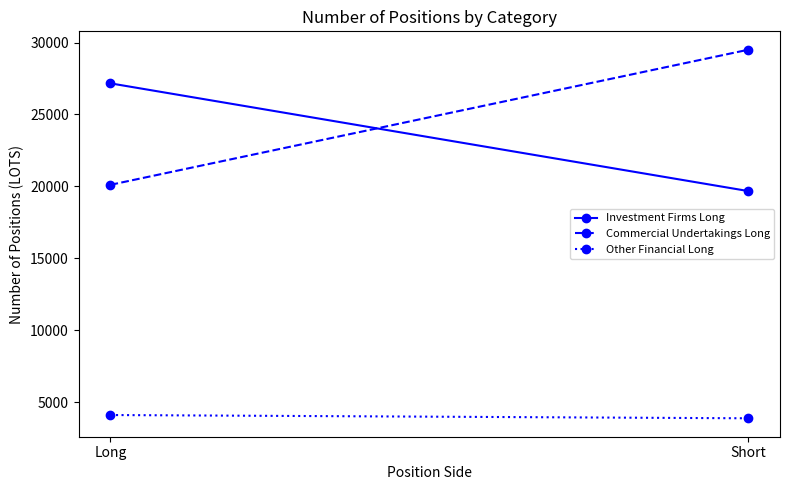

Which series has the largest total across all categories?

Commercial Undertakings Long